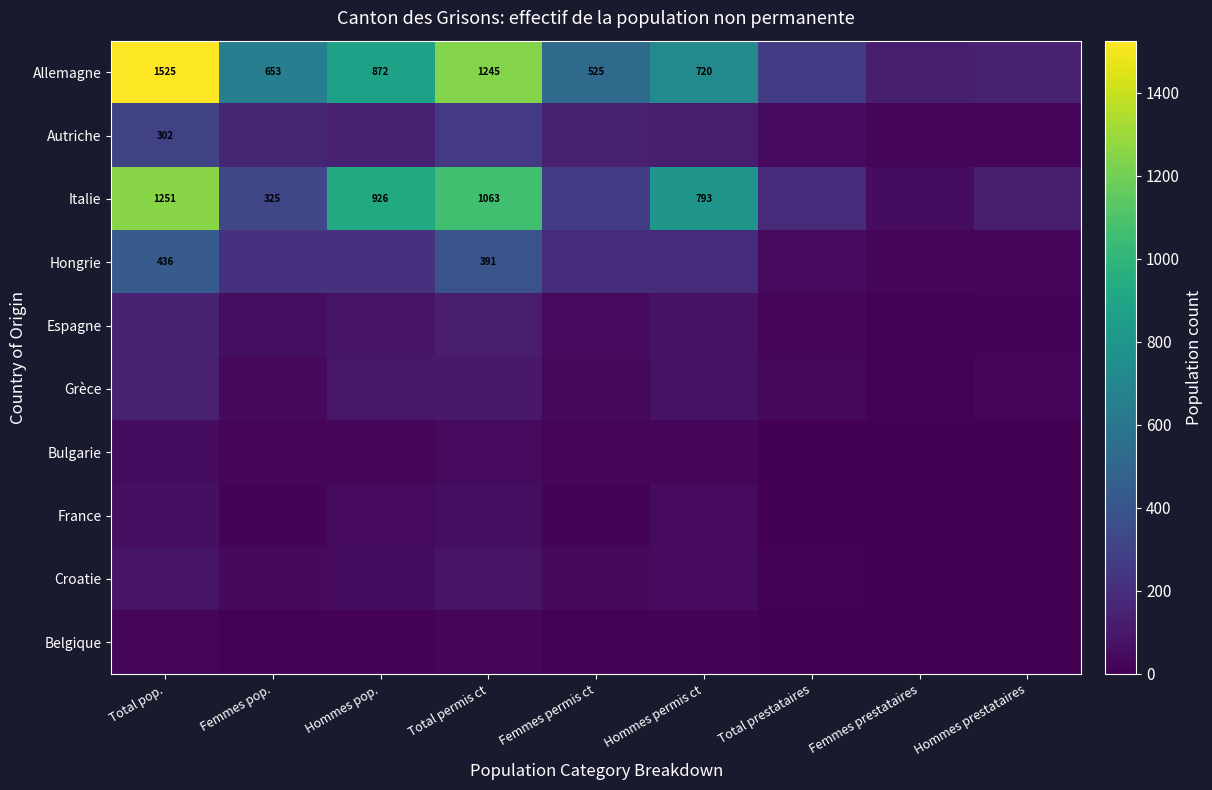

Is it true that Autriche equals 489 at Total pop.?

False